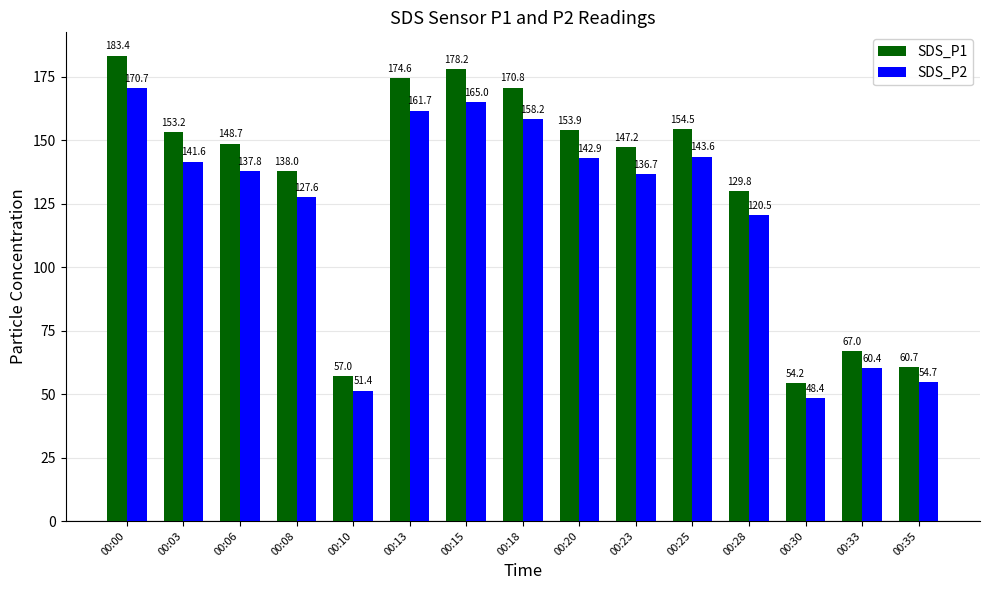

Which series has the largest range (max minus min)?

SDS_P1